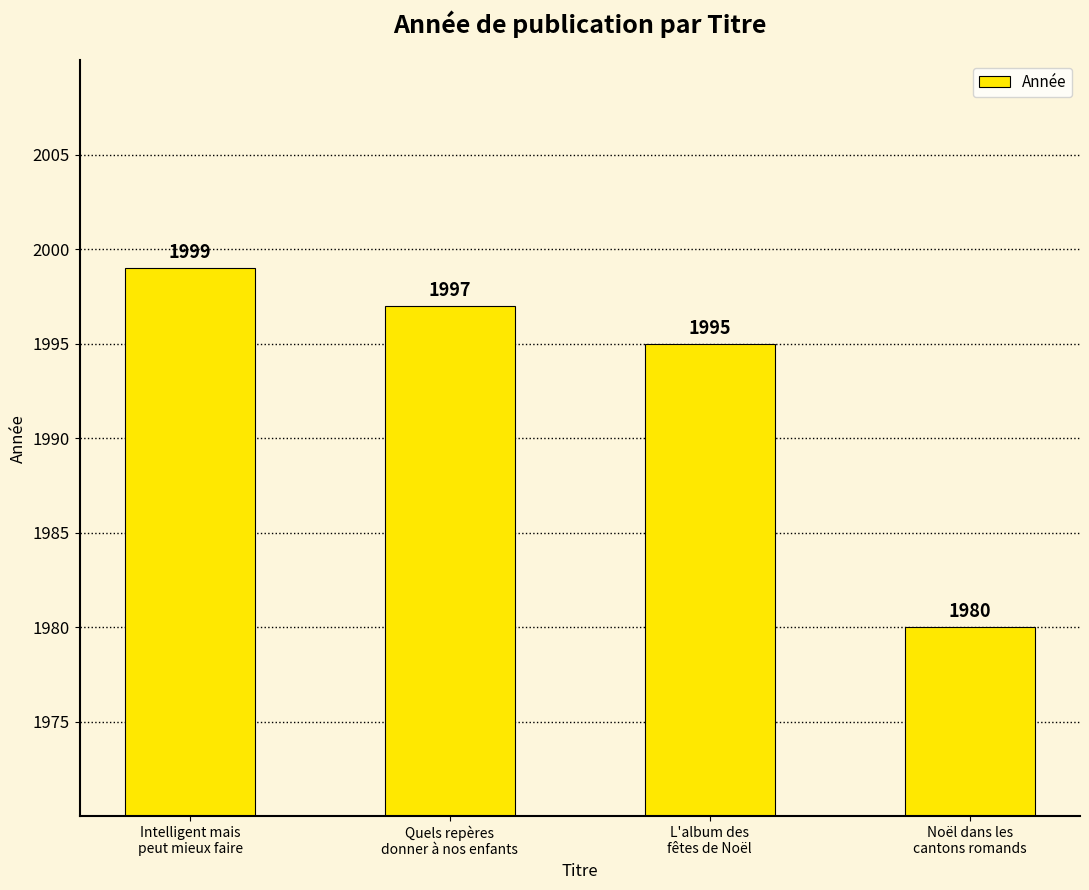

What position from the right is Intelligent mais
peut mieux faire?

4